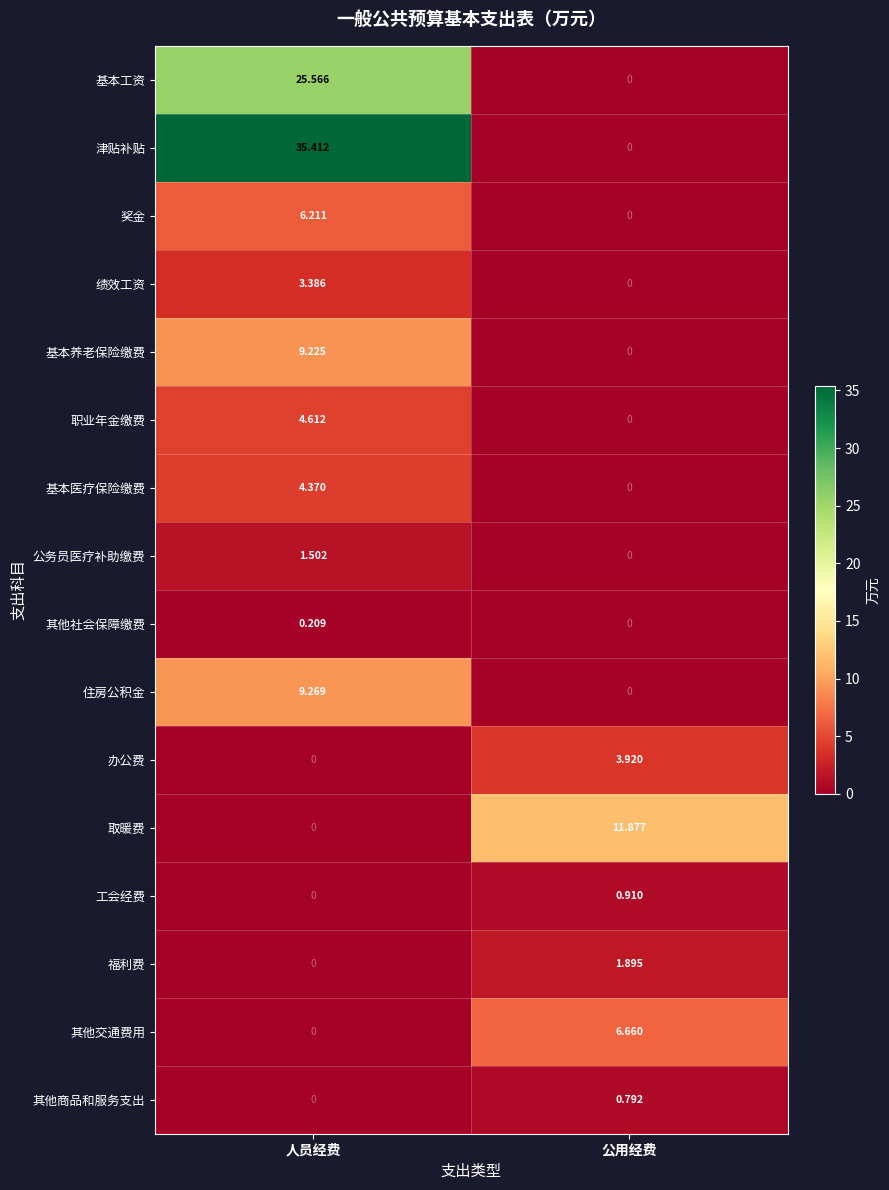

At how many categories does at least one series exceed 13?

1